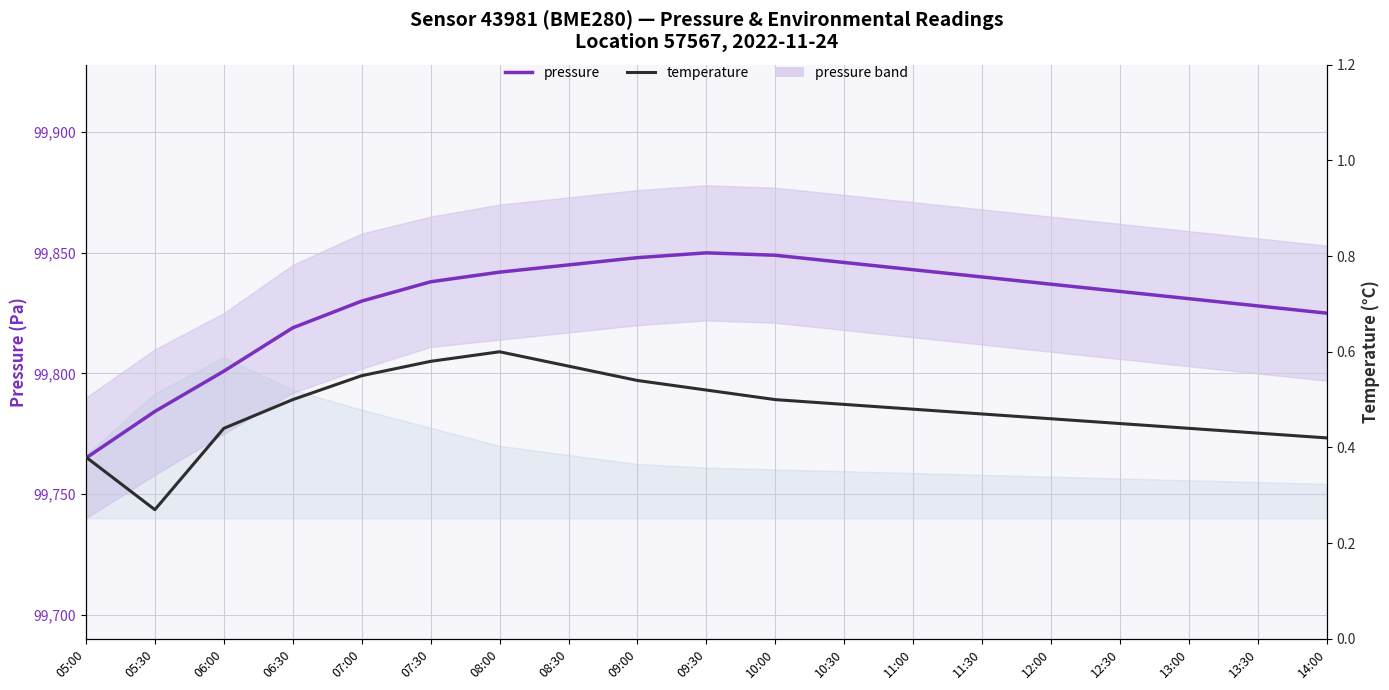

What is the value of the temperature point at the 3rd from the left?

0.4